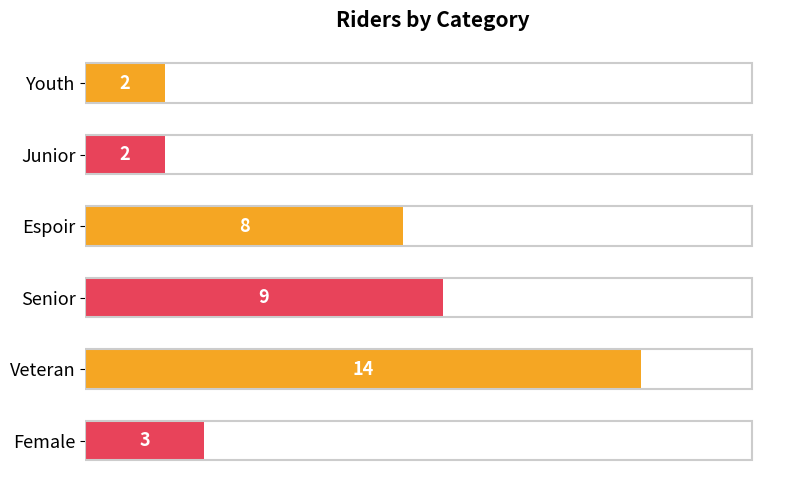

Where is the data nearest to the value 8?

Espoir